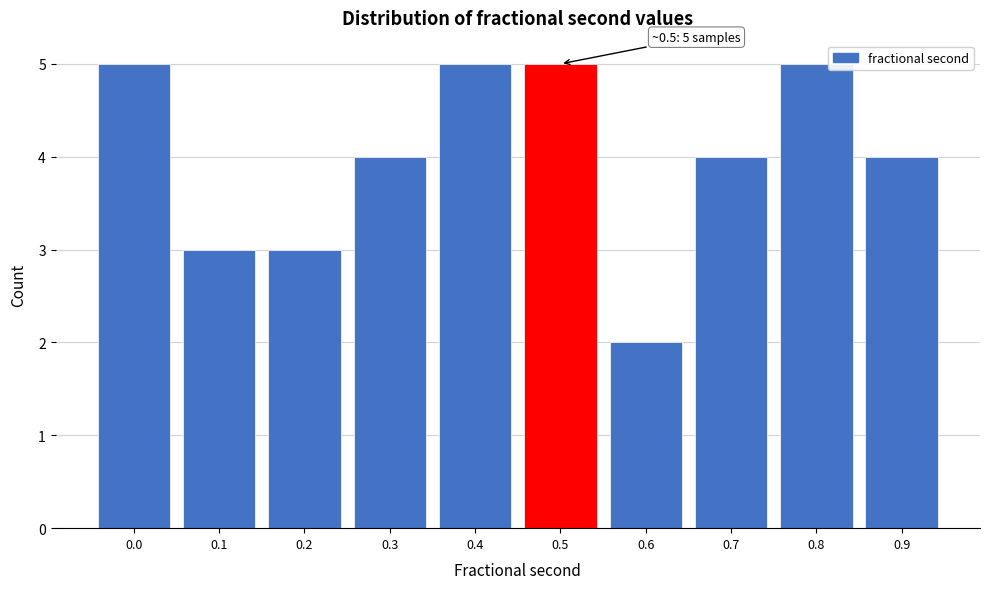

Reading left to right, extract all data points from this chart.

5	3	3	4	5	5	2	4	5	4